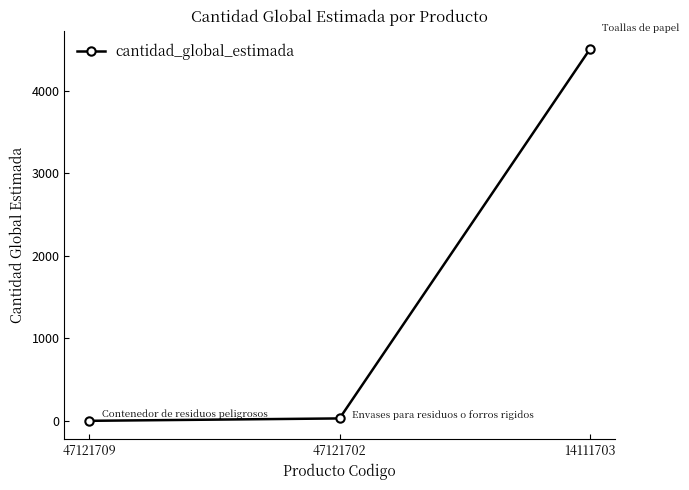

What is the minimum value shown in the chart?

1